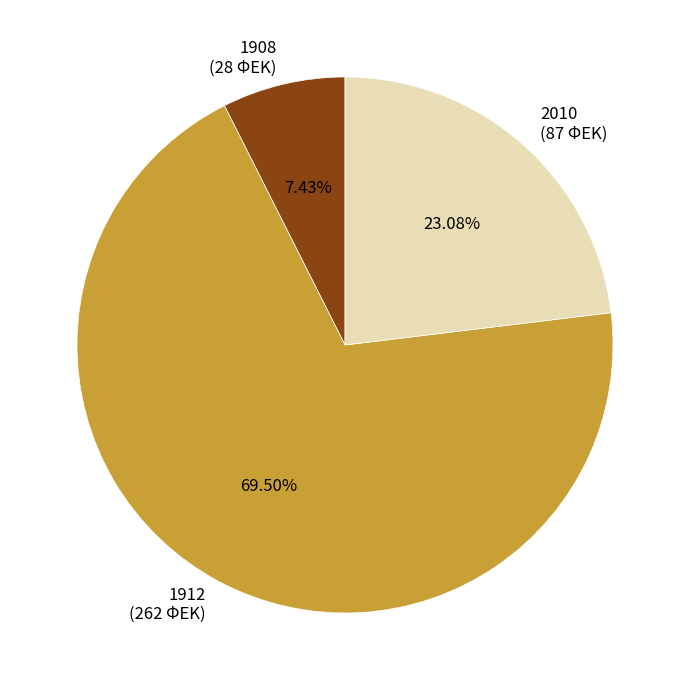

Is the sum of 1912 and 2010 greater than half?

Yes